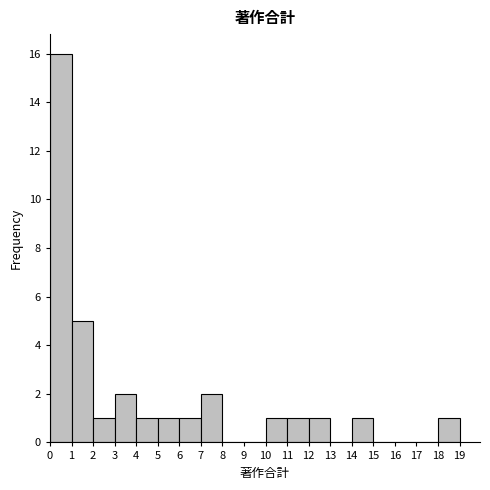

Which range on the x-axis has the tallest bar?

0 to 1